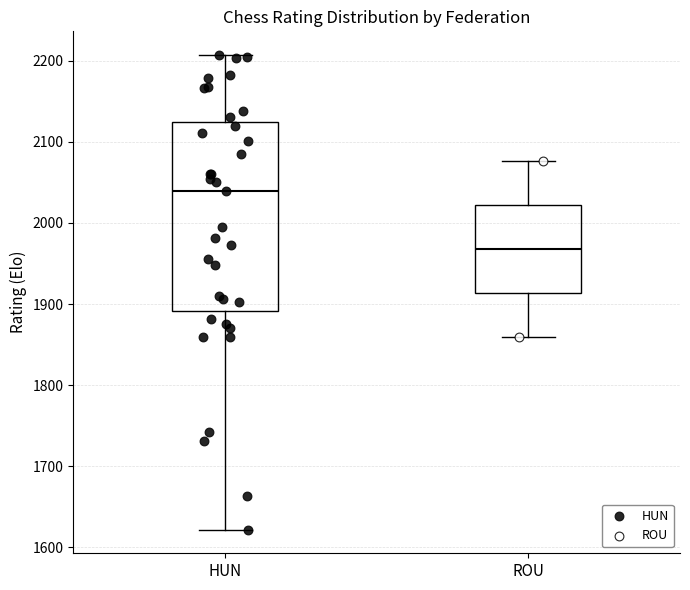

Which box is the tallest, from its lower edge to its upper edge?

HUN